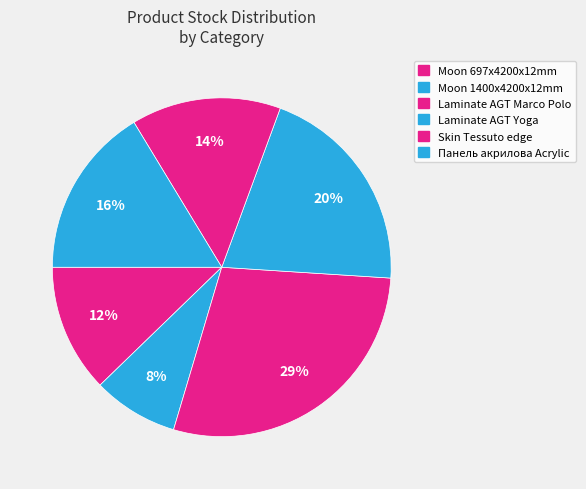

True or false: Skin Tessuto edge accounts for 14% of the total.

True